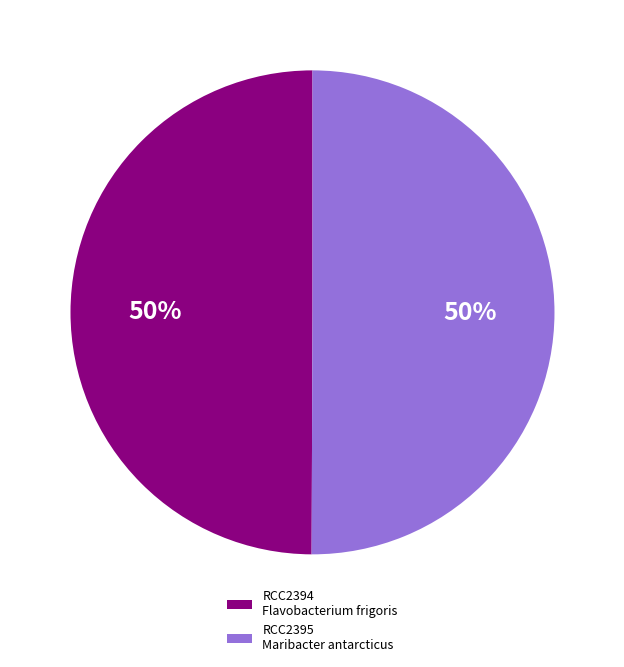

What is the ratio of the value at RCC2394 Flavobacterium frigoris to the value at RCC2395 Maribacter antarcticus?

1.0